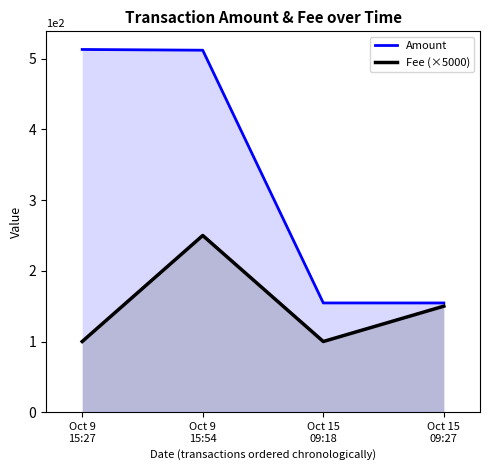

Which has a higher value, Oct 9
15:27 or Oct 15
09:27?

Oct 9
15:27